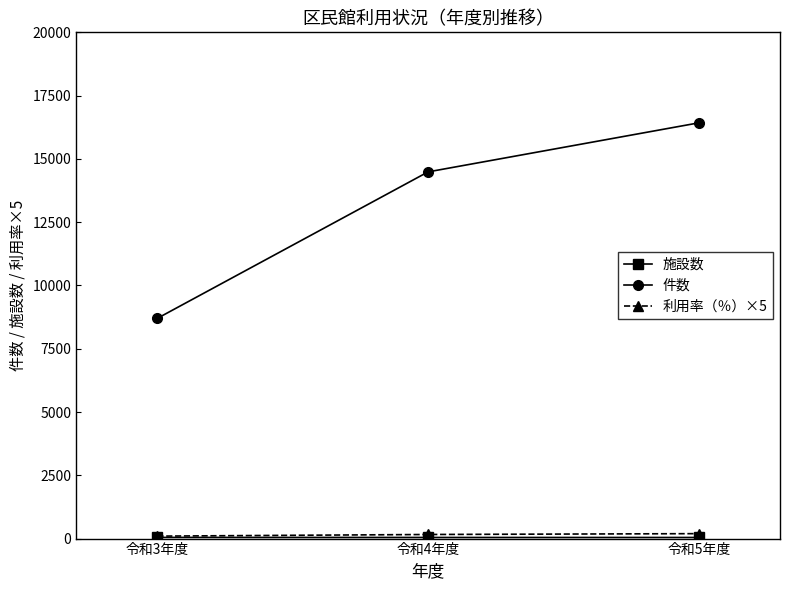

At which label is 件数 closest to 12563?

令和4年度